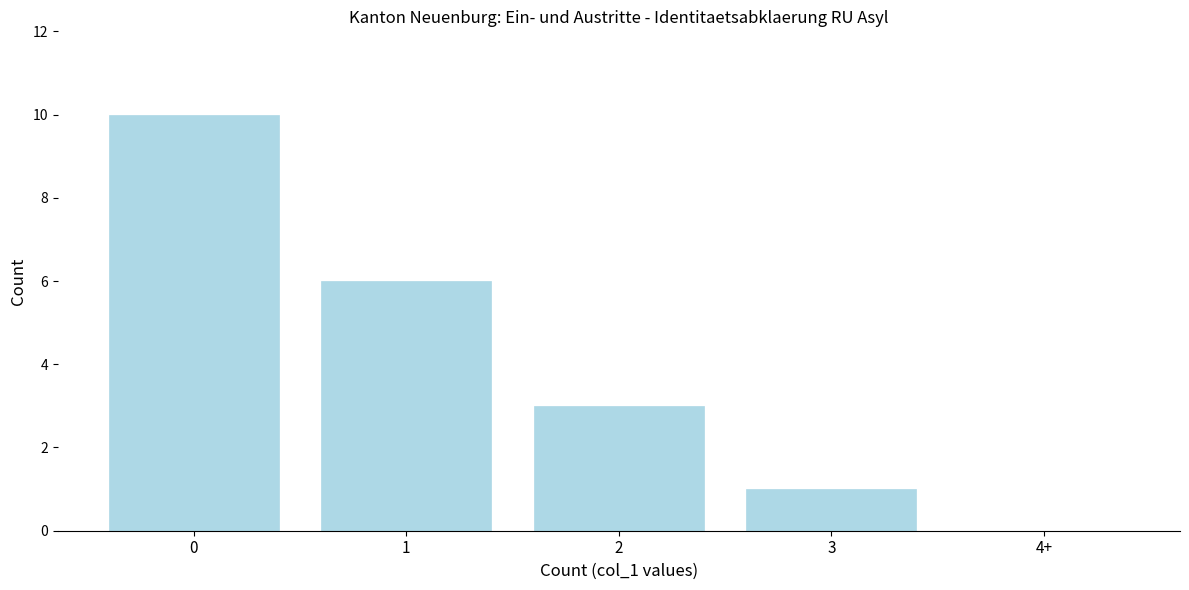

Reading left to right, what are all the values shown in this chart?

0=10	1=6	2=3	3=1	4+=0